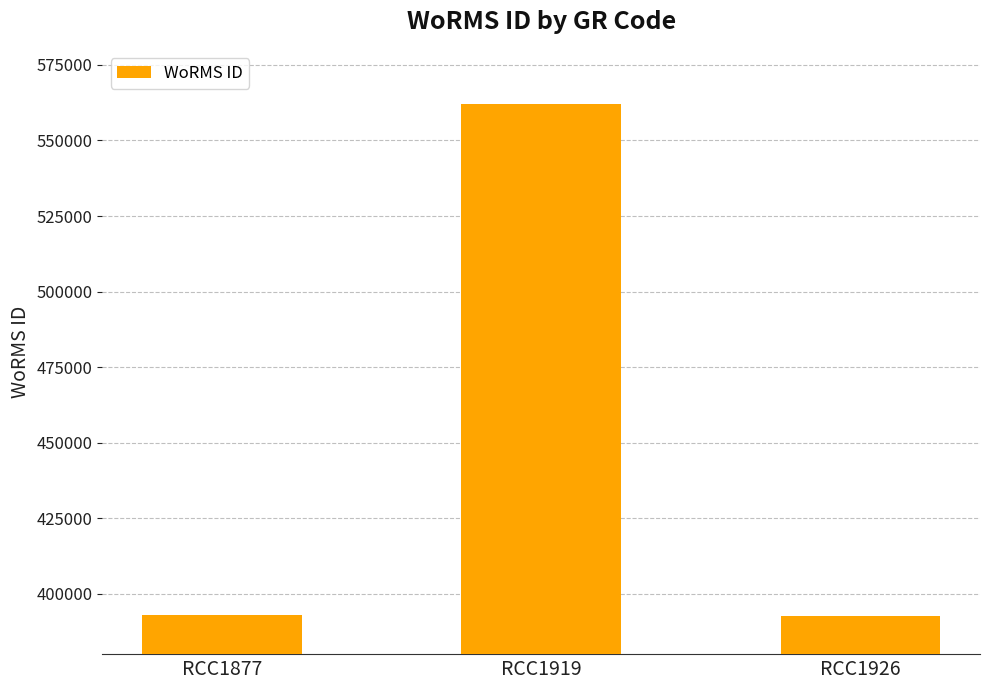

At which category does the chart reach its peak across all series?

RCC1919